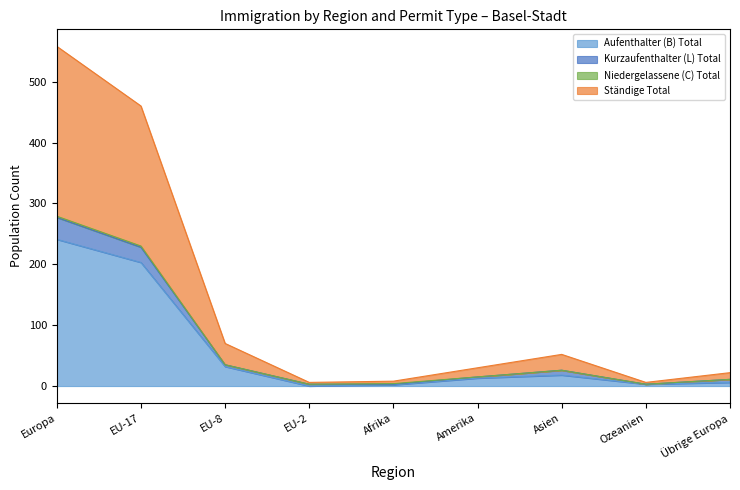

At which label does Aufenthalter (B) Total reach its peak?

Europa